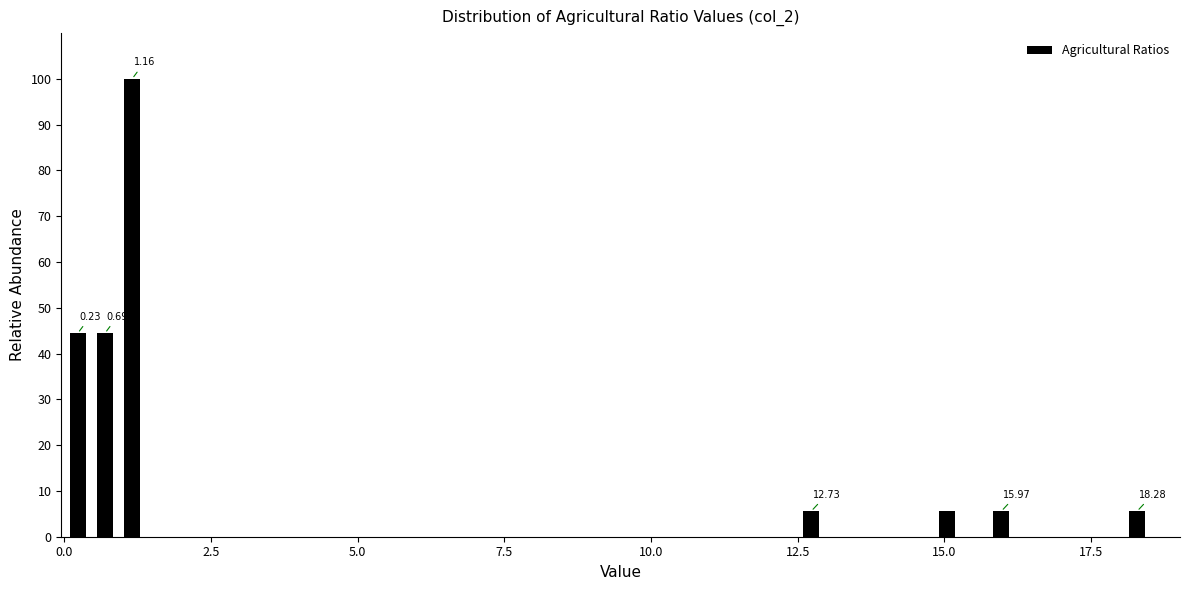

Around what value on the x-axis is the tallest bar? Give the approximate position of its centre, as read against the axis.

1.0